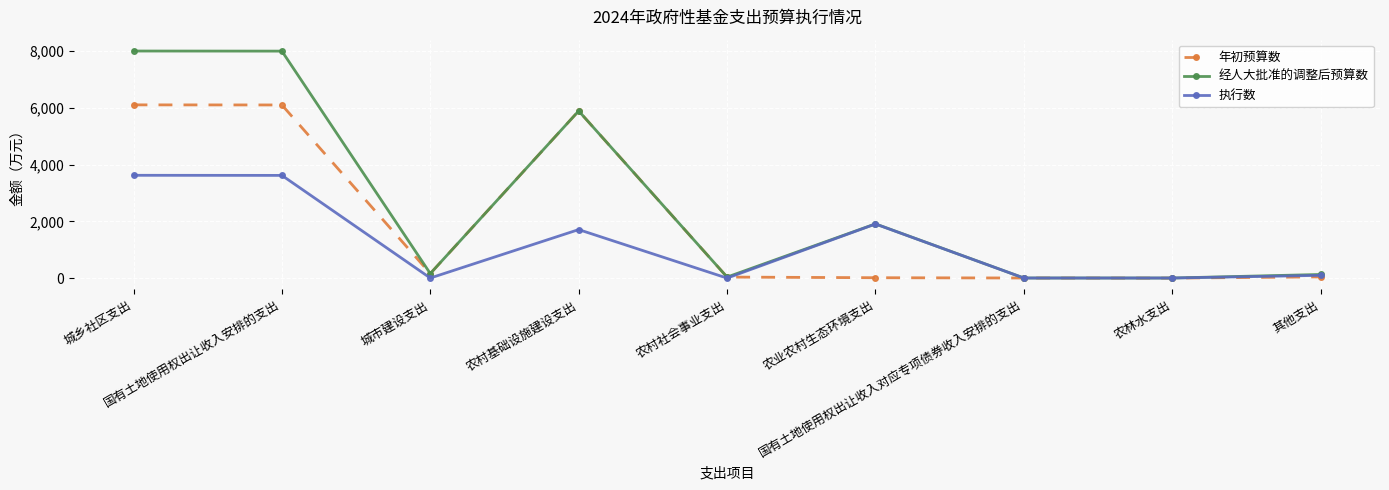

How many lines are shown in the chart?

3